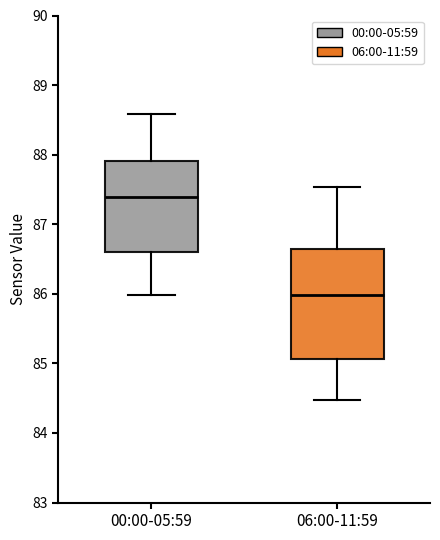

Which box's median line is the highest?

00:00-05:59